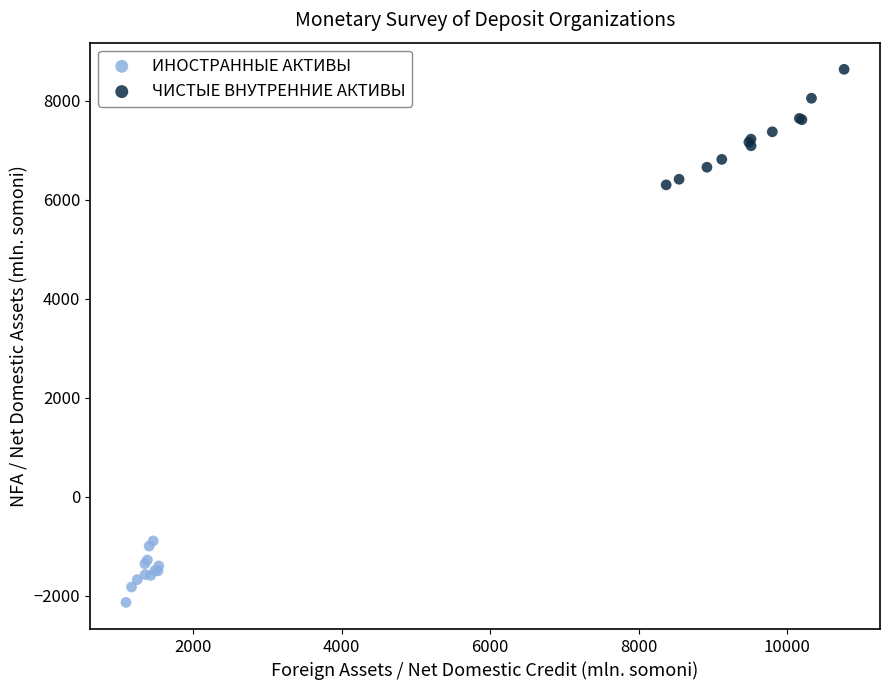

Which series reaches the minimum Y coordinate?

ИНОСТРАННЫЕ АКТИВЫ